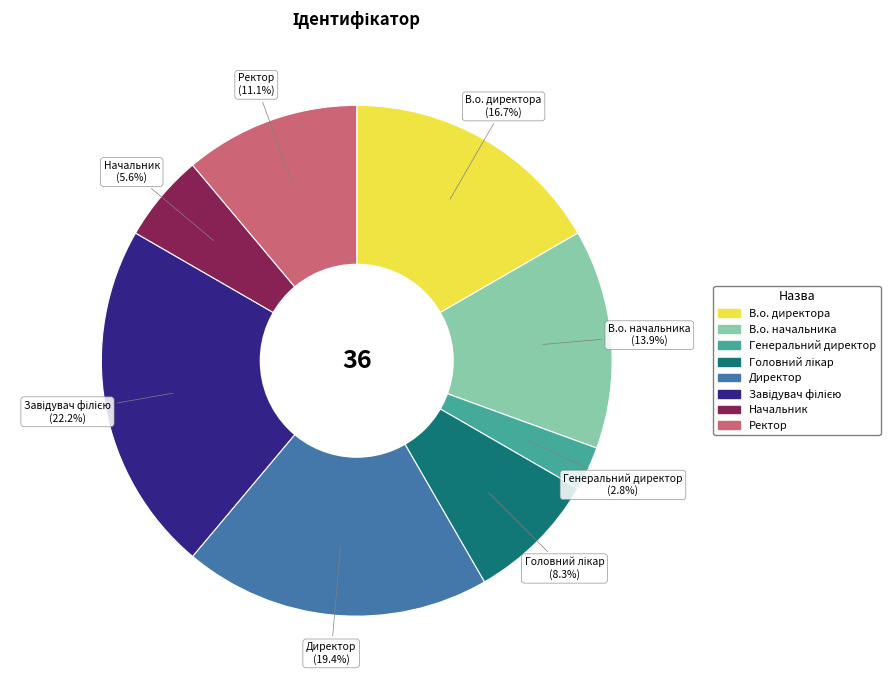

To the nearest percent, what is the combined percentage of Директор and Генеральний директор?

22%